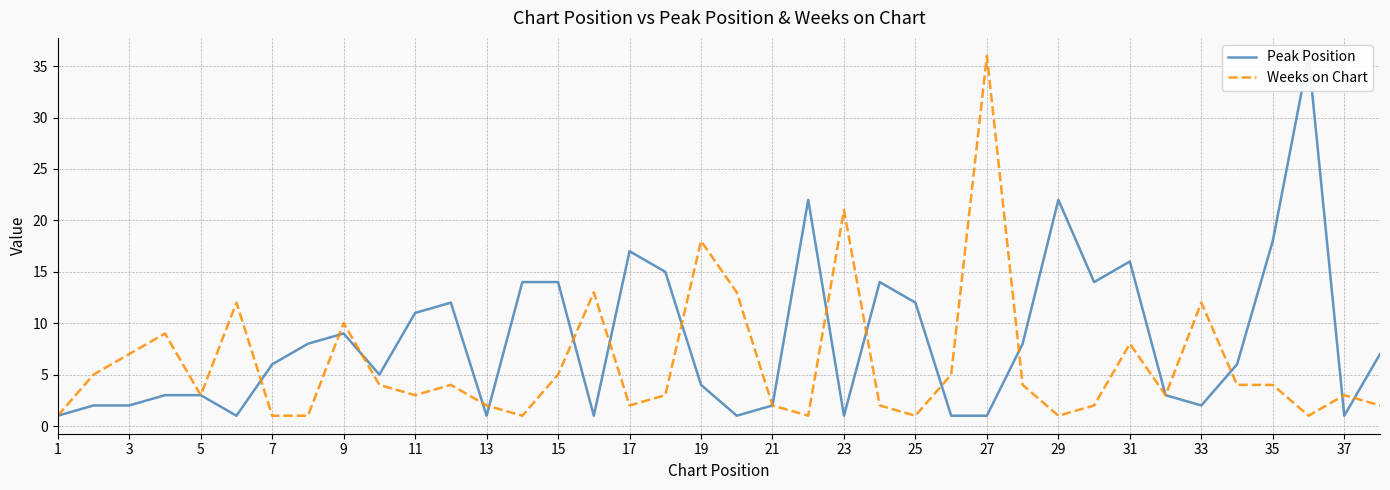

Is it true that Weeks on Chart equals 2 at 21?

True